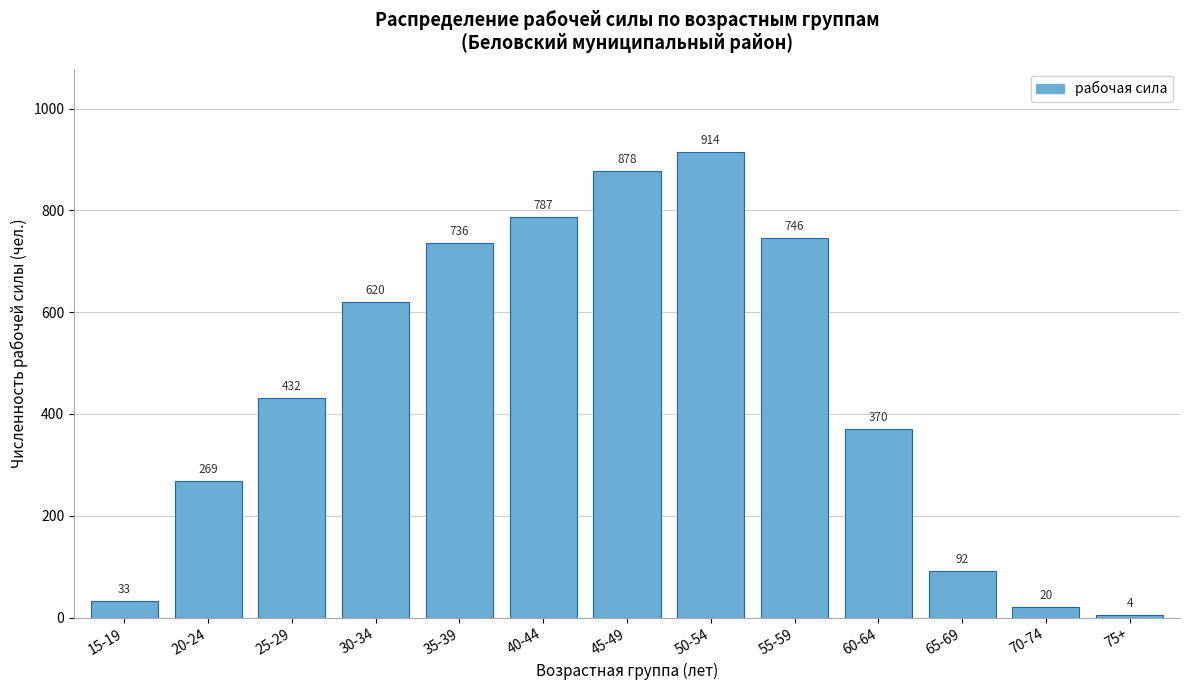

Reading right to left, transcribe all the data shown in this chart.

75+=4	70-74=20	65-69=92	60-64=370	55-59=746	50-54=914	45-49=878	40-44=787	35-39=736	30-34=620	25-29=432	20-24=269	15-19=33